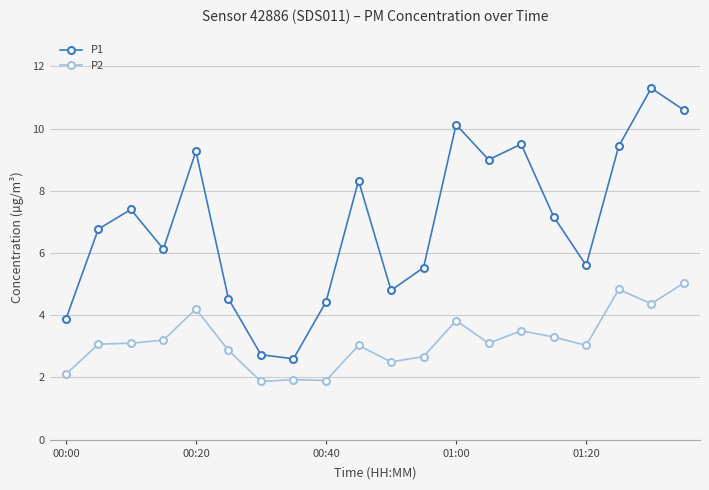

True or false: P2 has more than 2 points higher than both neighbors.

True